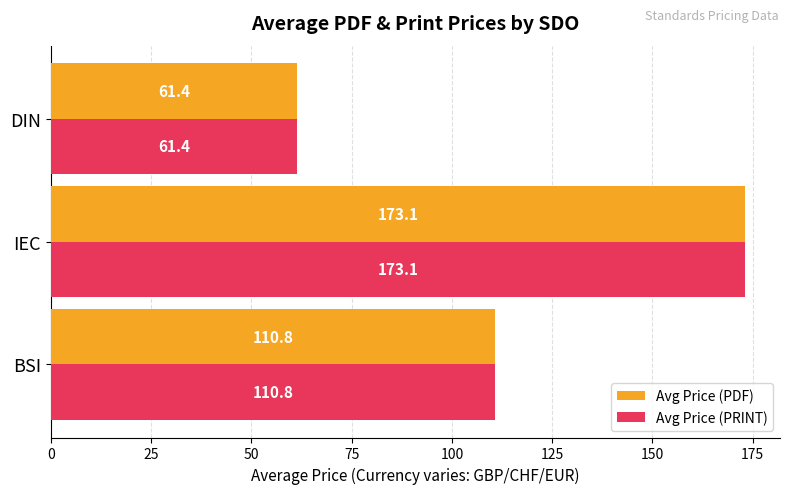

Where is Avg Price (PDF) nearest to the value 117?

BSI